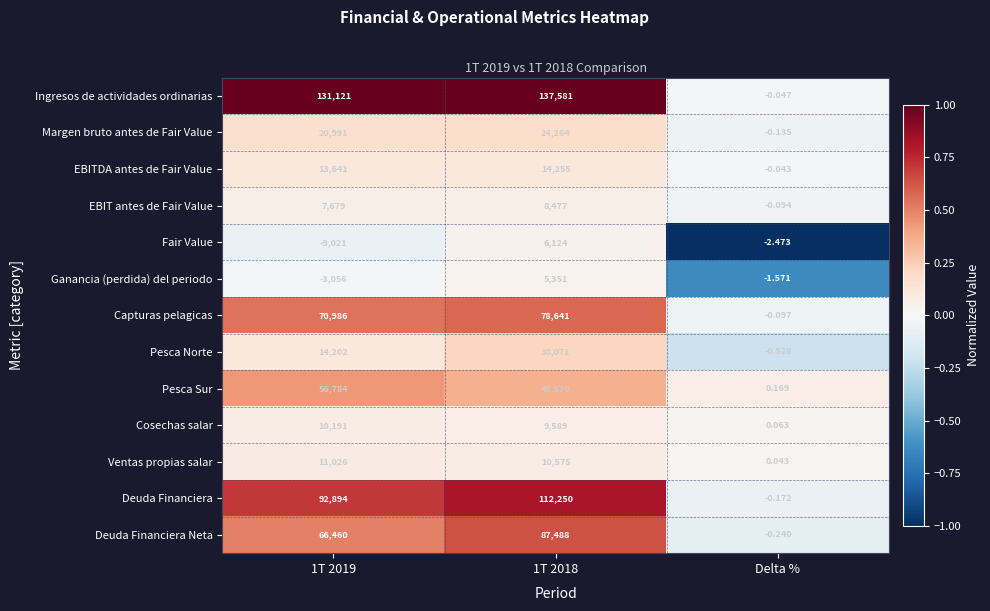

Which series changed the most between 1T 2019 and 1T 2018?

Deuda Financiera Neta